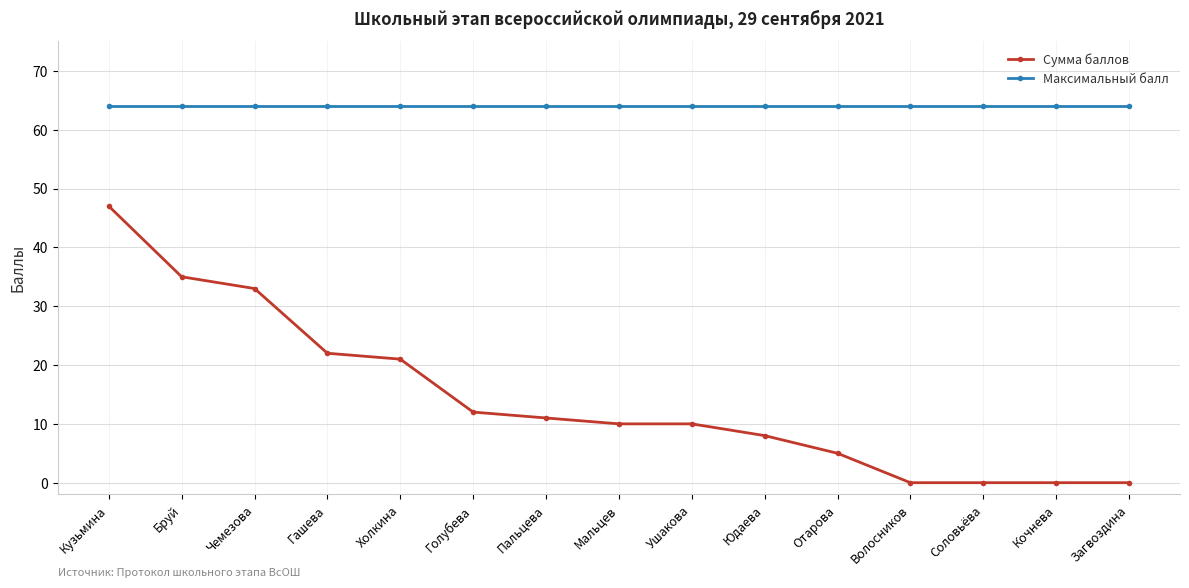

True or false: Максимальный балл and Сумма баллов cross at least once.

False